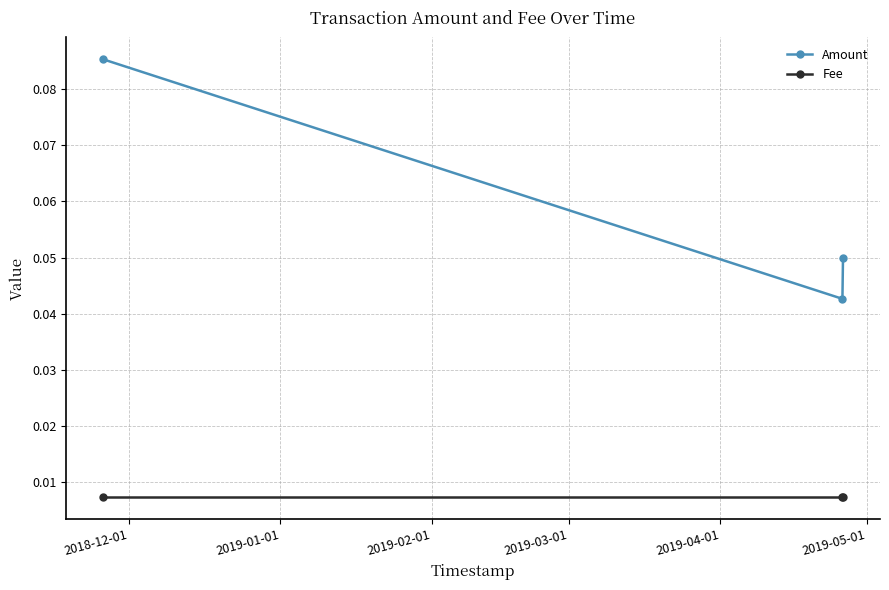

Which series has the largest total across all categories?

Amount